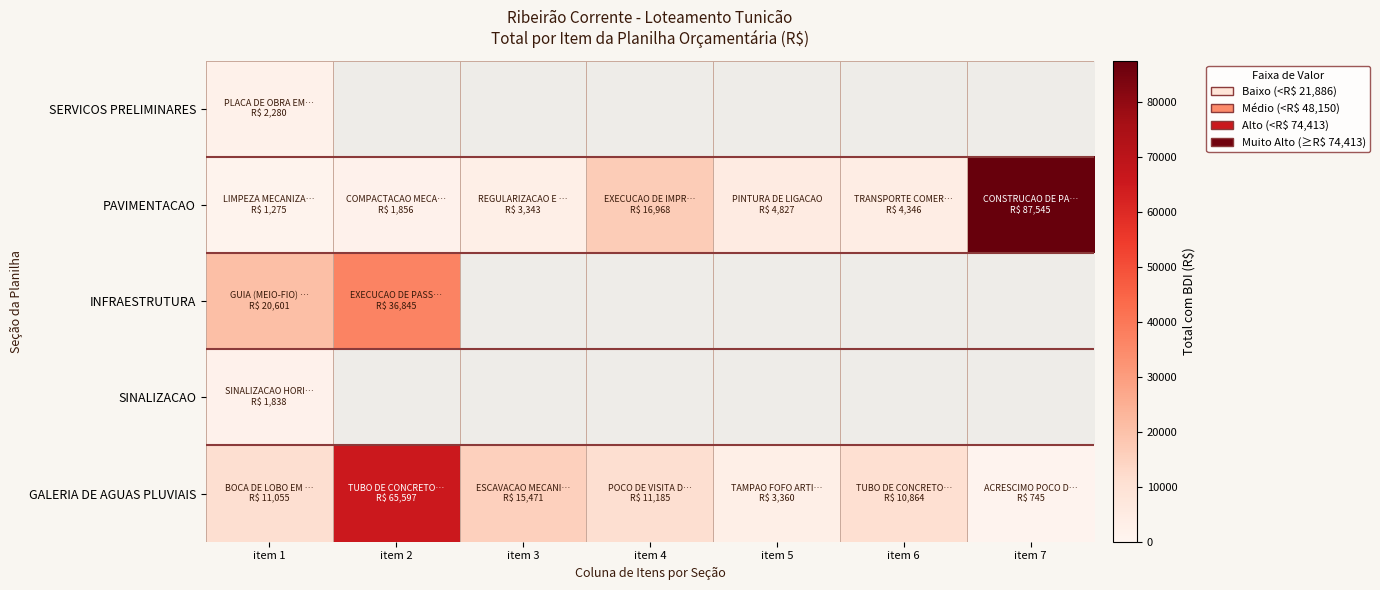

Rank the series by their maximum value, from lowest to highest.

SINALIZACAO, SERVICOS PRELIMINARES, INFRAESTRUTURA, GALERIA DE AGUAS PLUVIAIS, PAVIMENTACAO